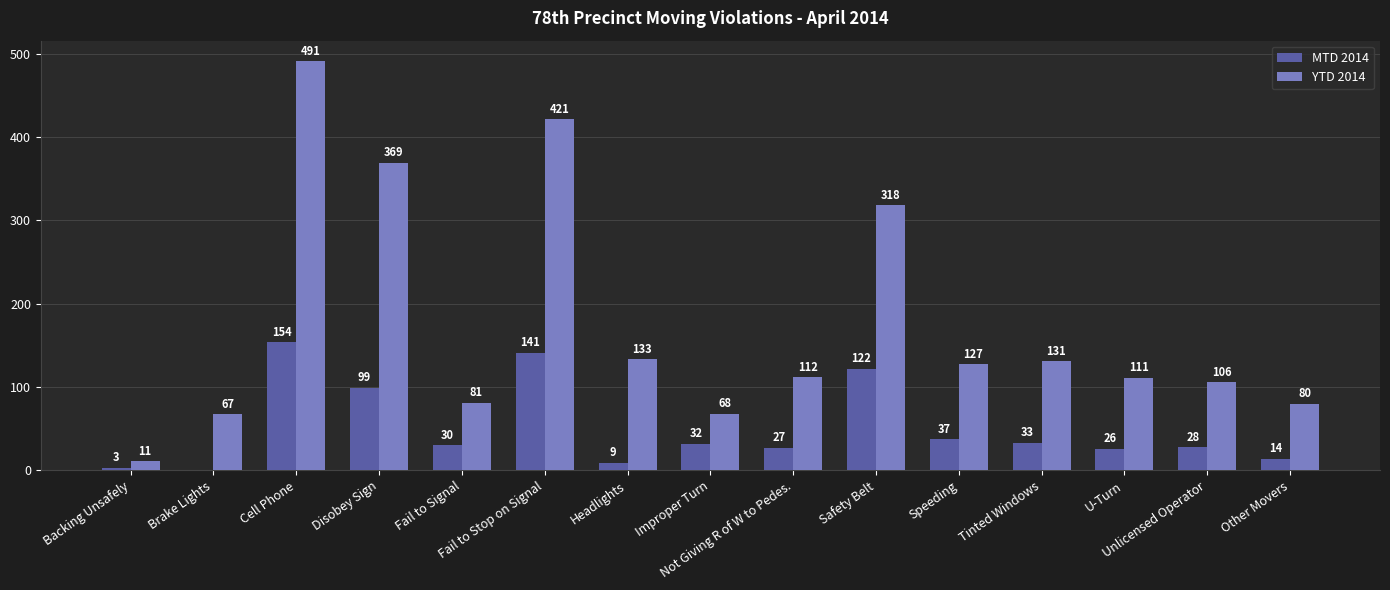

How many data points does each series have?

15